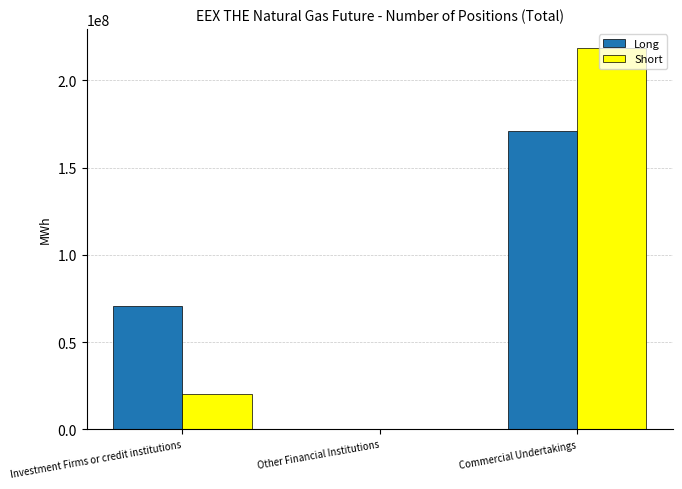

At which label does Short reach its peak?

Commercial Undertakings